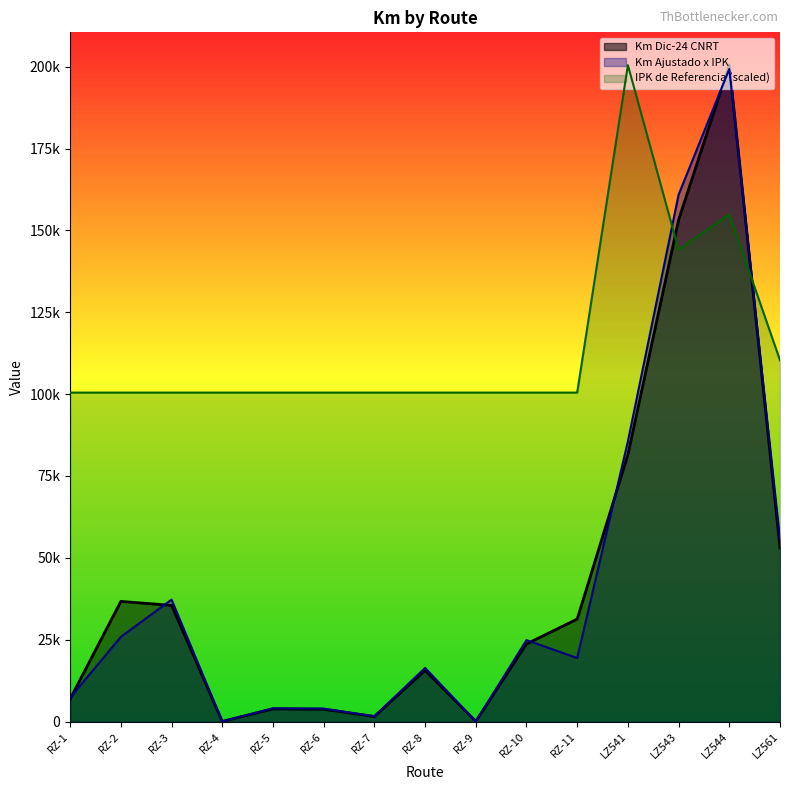

Reading left to right, list all the values displayed in this chart.

Km Dic-24 CNRT: 6930.9	36696.7	35475.3	47.9	3858.1	3769.5	1543.2	15596.0	72.0	23689.2	31295.3	81496.9	153257.2	200471.2	53027.7
Km Ajustado x IPK: 7277.5	25868.6	37249.1	50.3	4051.0	3958.0	1620.3	16375.8	75.6	24873.6	19401.4	85571.7	160920.1	199294.9	55679.1
IPK de Referencia: 100464.0	100464.0	100464.0	100464.0	100464.0	100464.0	100464.0	100464.0	100464.0	100464.0	100464.0	200471.2	144109.1	154896.6	110346.9